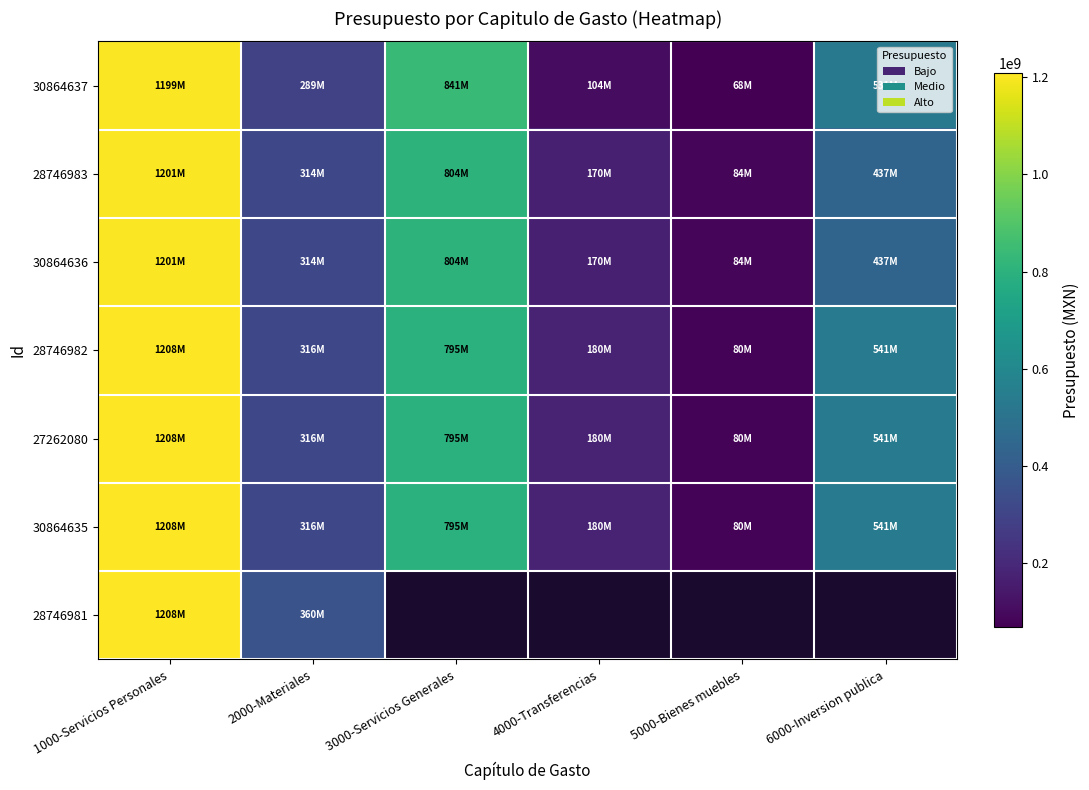

Which series has the largest range (max minus min)?

30864637